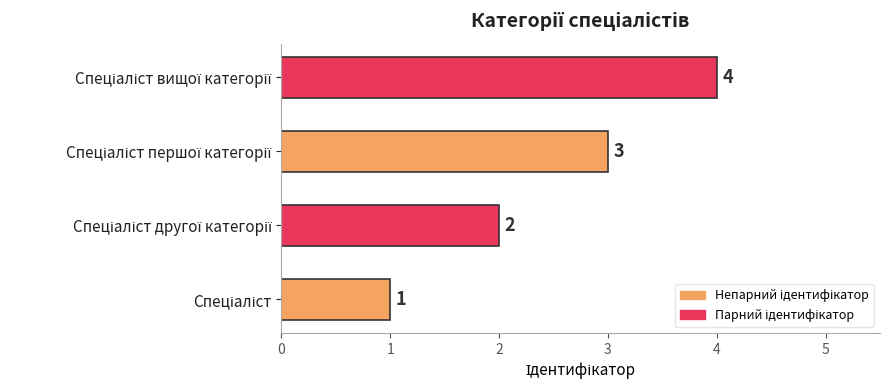

What is the sum of all values?

10